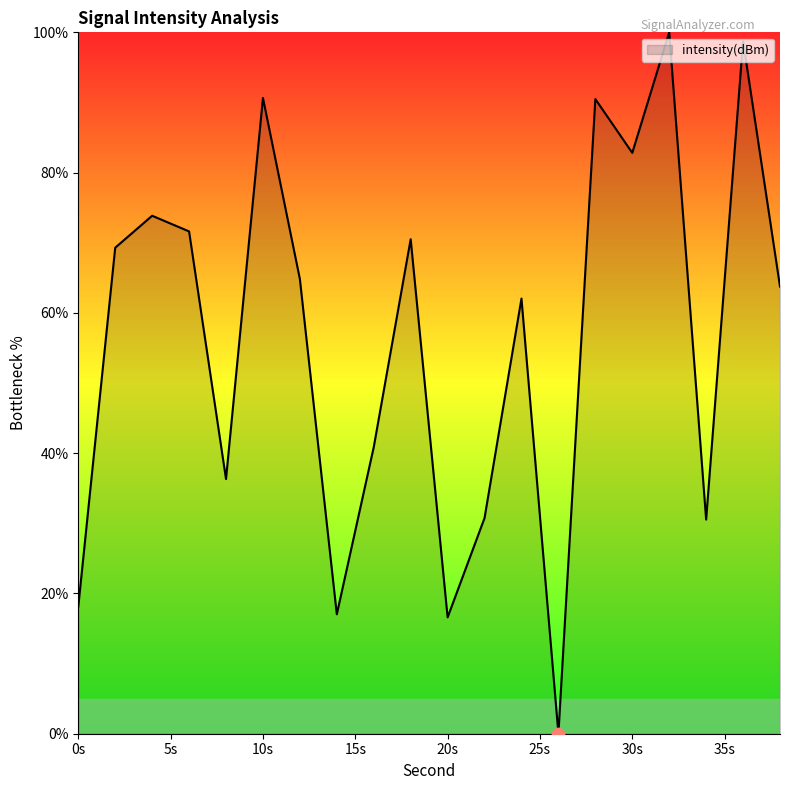

What is the difference between the maximum and minimum values?

100.0